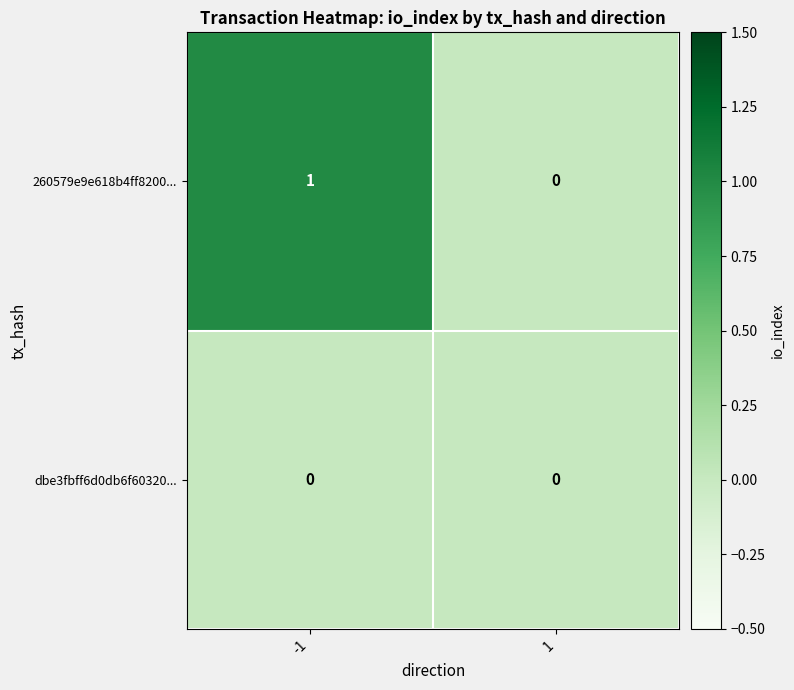

Which series has the widest spread of values?

260579e9e618b4ff8200...